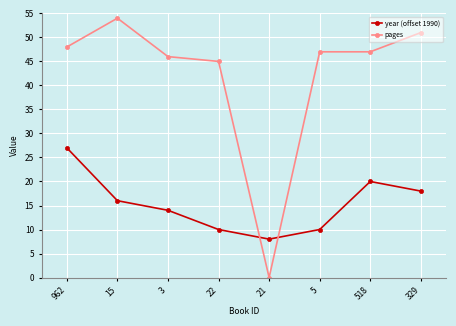

Where do pages and year (offset 1990) first cross each other?

22 and 21